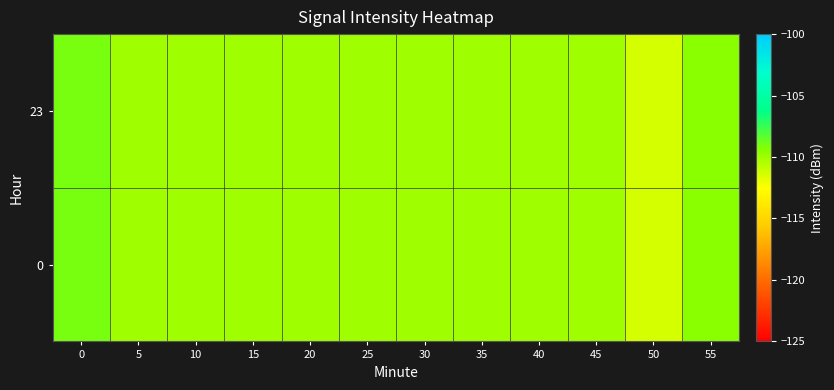

Rank the series at 40 from lowest to highest value.

23, 0